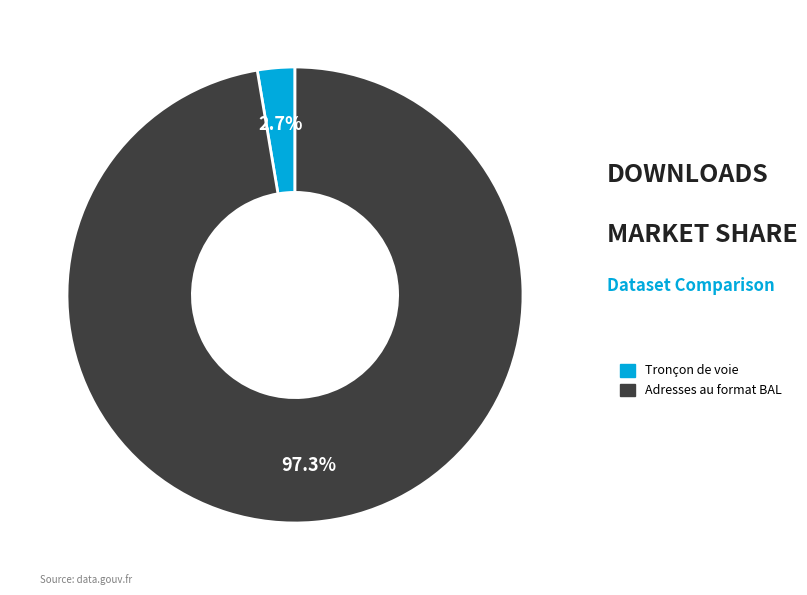

Does any single category account for the majority?

Yes